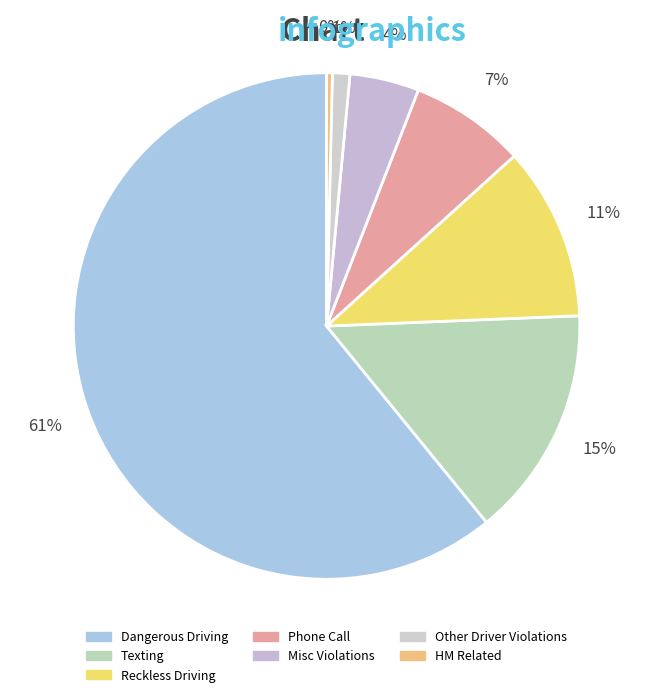

What is the smallest slice in the pie chart?

HM Related